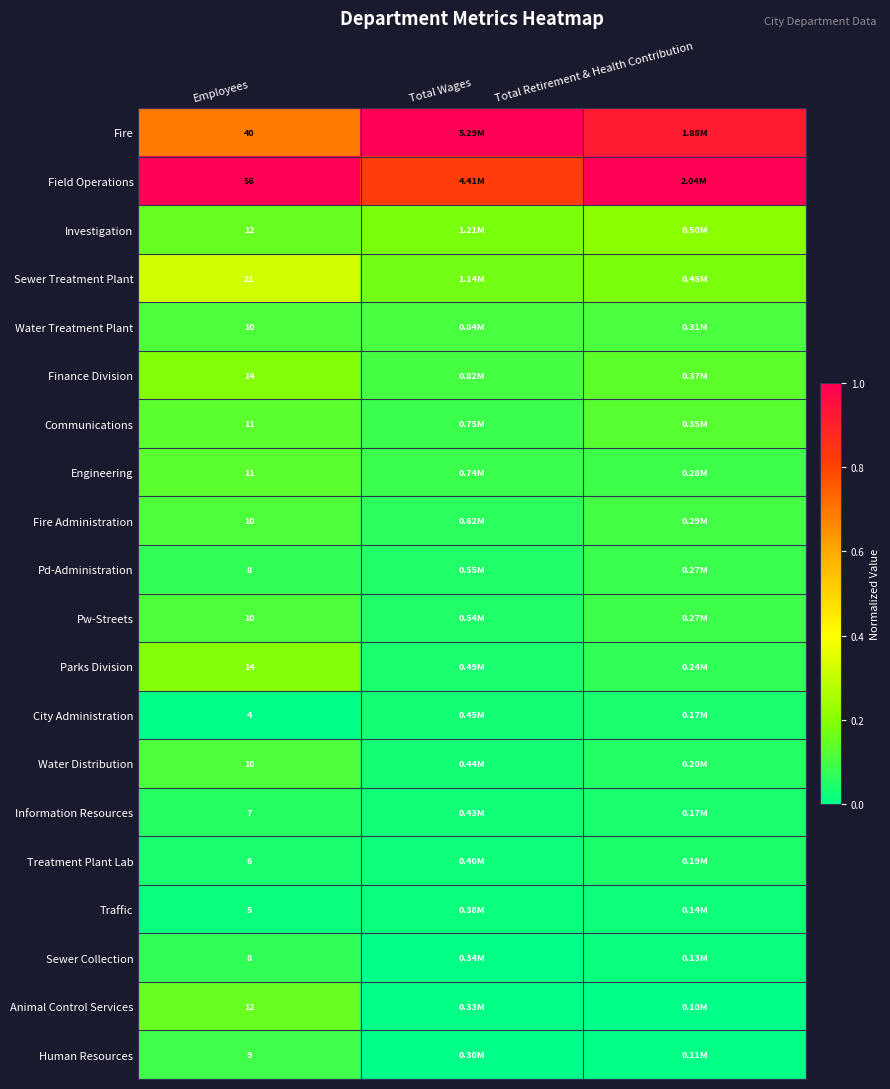

List the series in order of their peak value, highest first.

Fire, Field Operations, Sewer Treatment Plant, Investigation, Finance Division, Parks Division, Animal Control Services, Communications, Engineering, Water Treatment Plant, Fire Administration, Pw-Streets, Water Distribution, Human Resources, Pd-Administration, Sewer Collection, Information Resources, Treatment Plant Lab, City Administration, Traffic